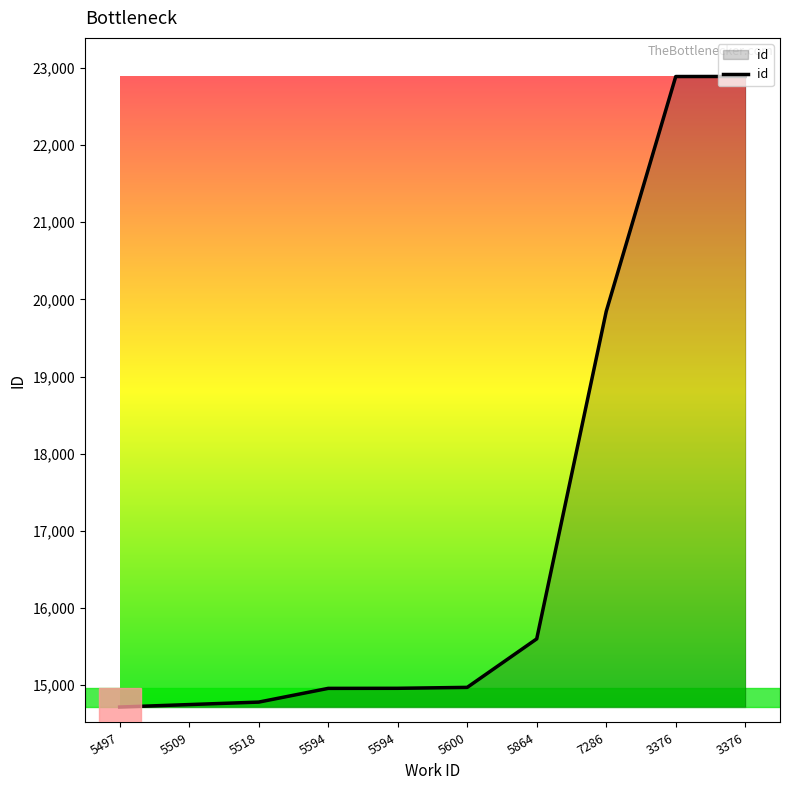

Does the chart display data point markers on the line(s)?

No